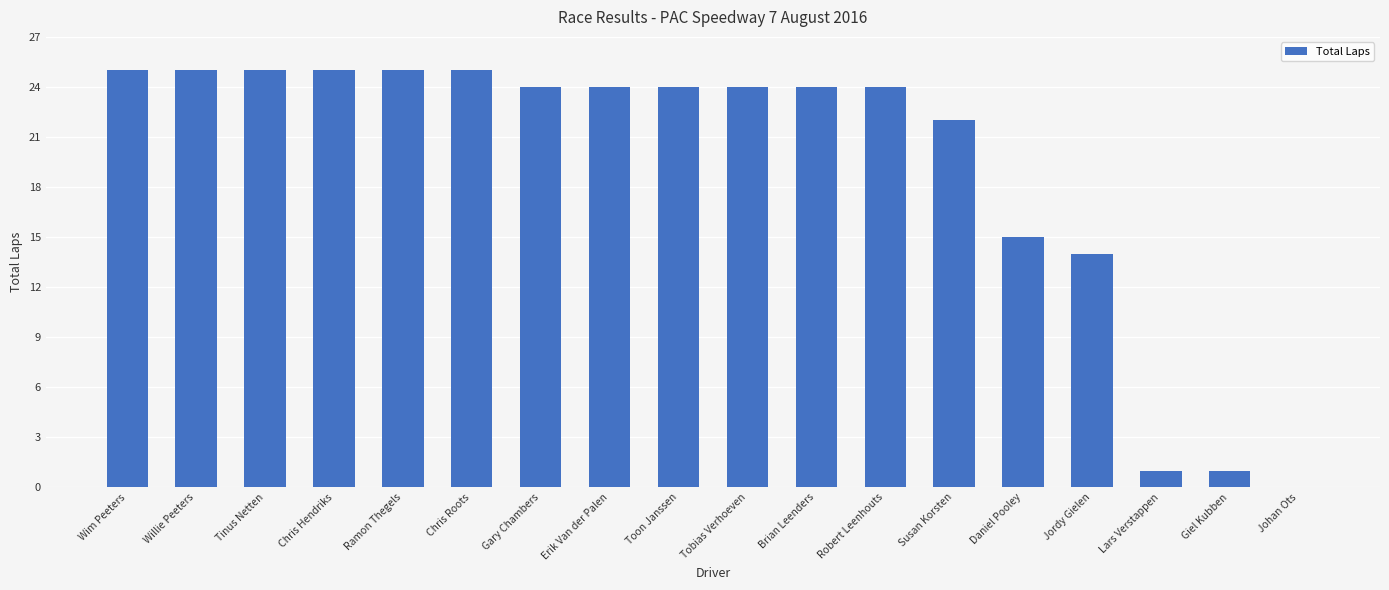

Approximately how many times larger is the value at Chris Hendriks compared to Brian Leenders?

1.0